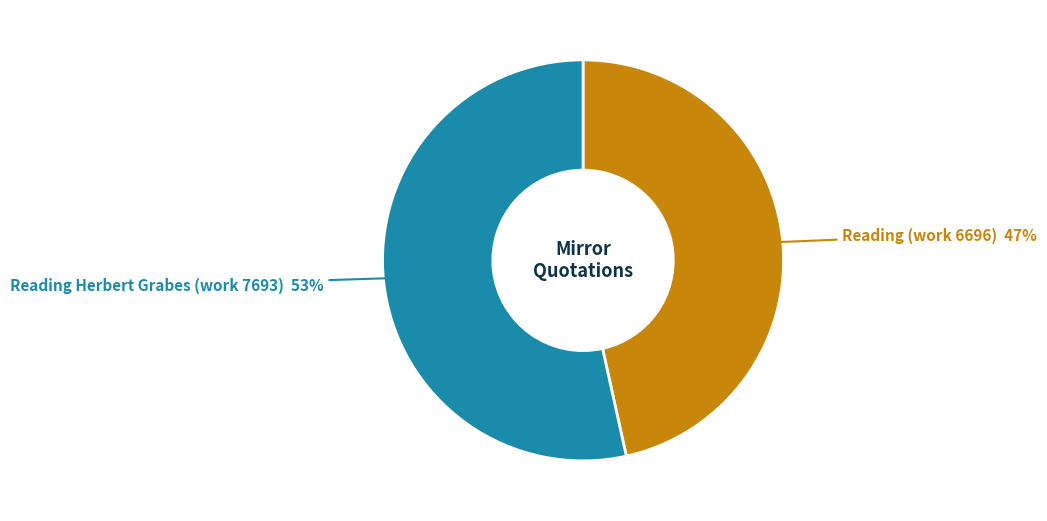

Is there a majority slice in this chart?

Yes